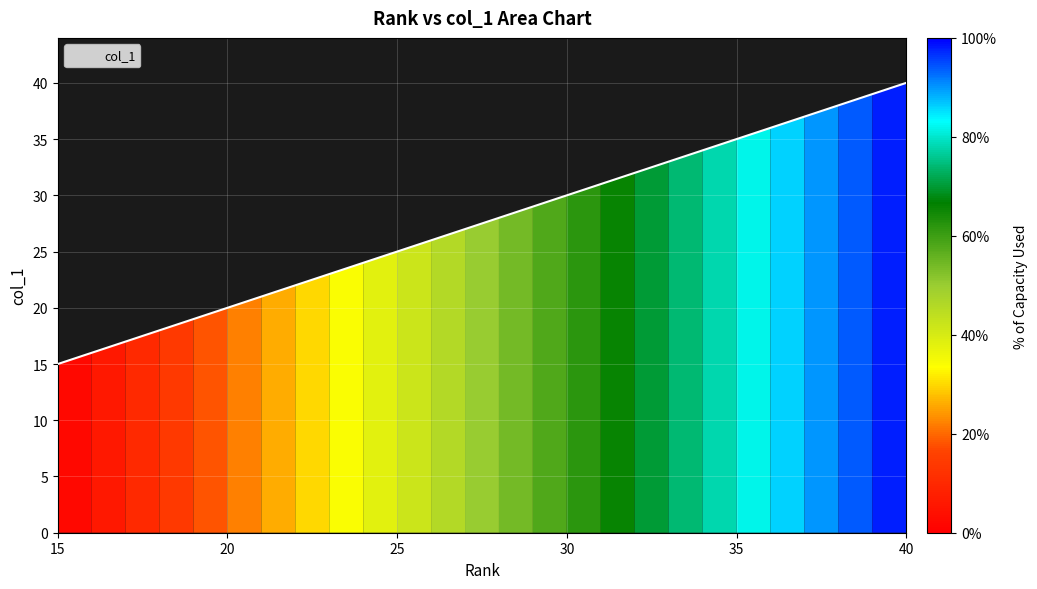

True or false: there are more than 2 points higher than both neighbors.

False